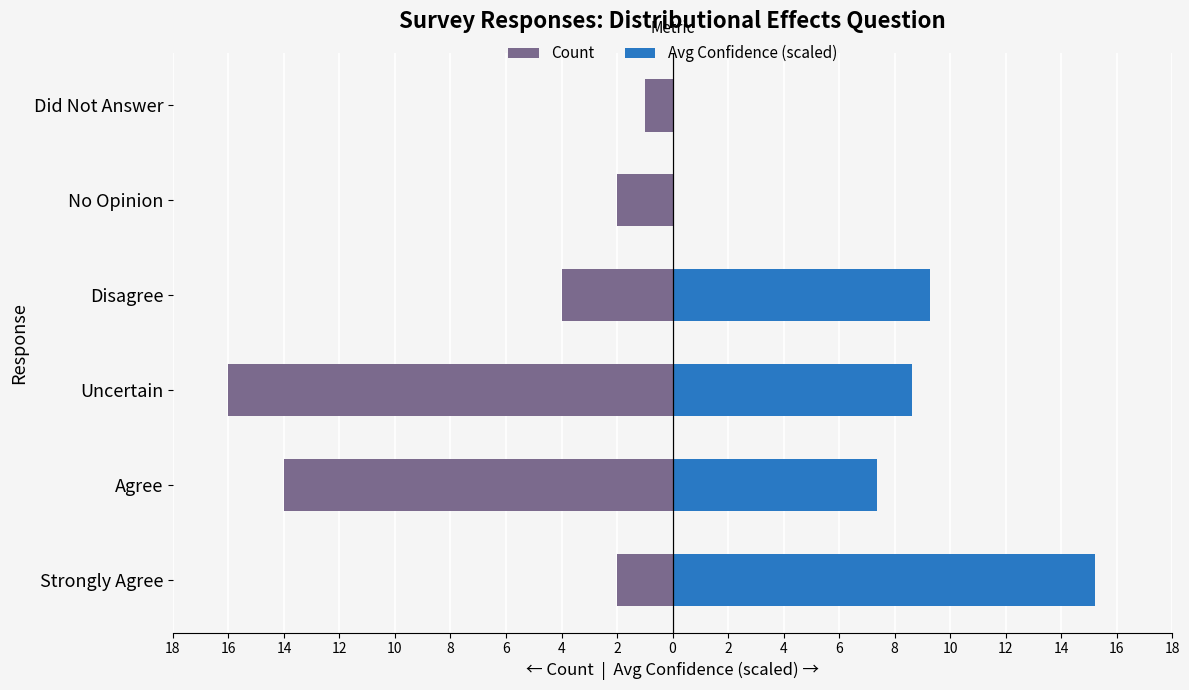

What is the spread (max minus min) of values at Disagree?

13.3